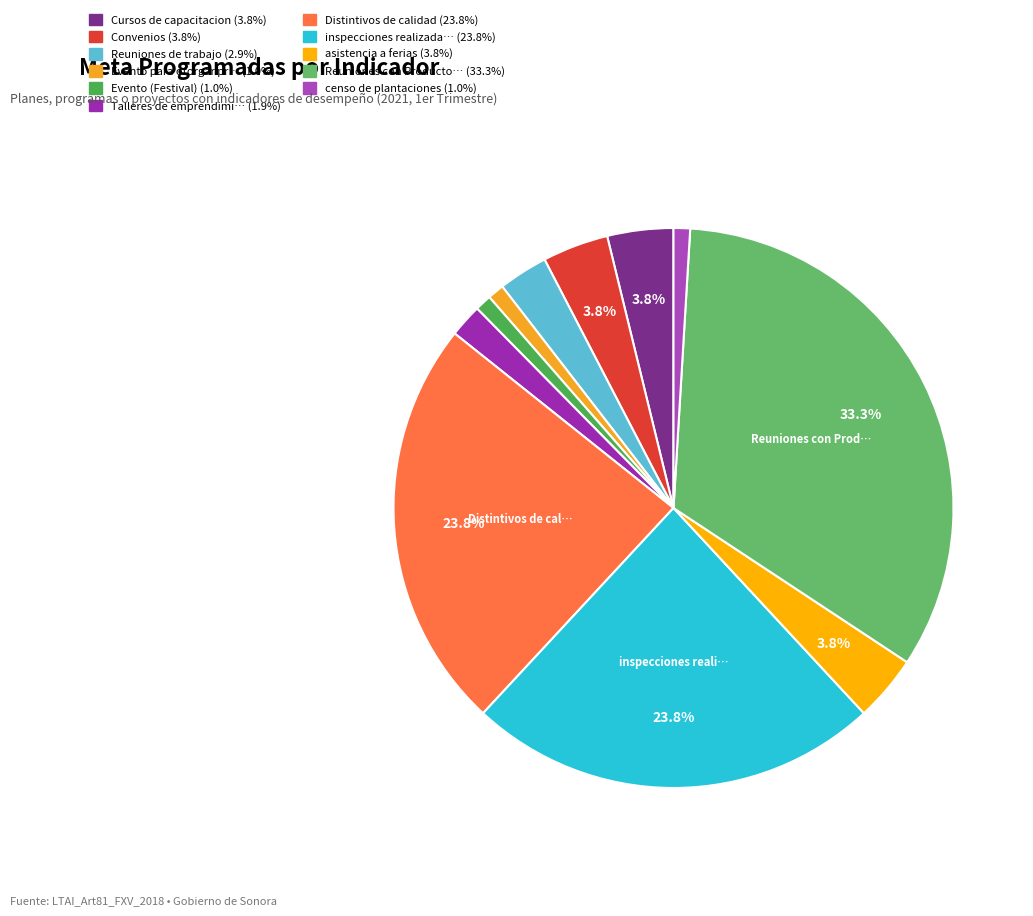

Count the number of slices in the pie.

11